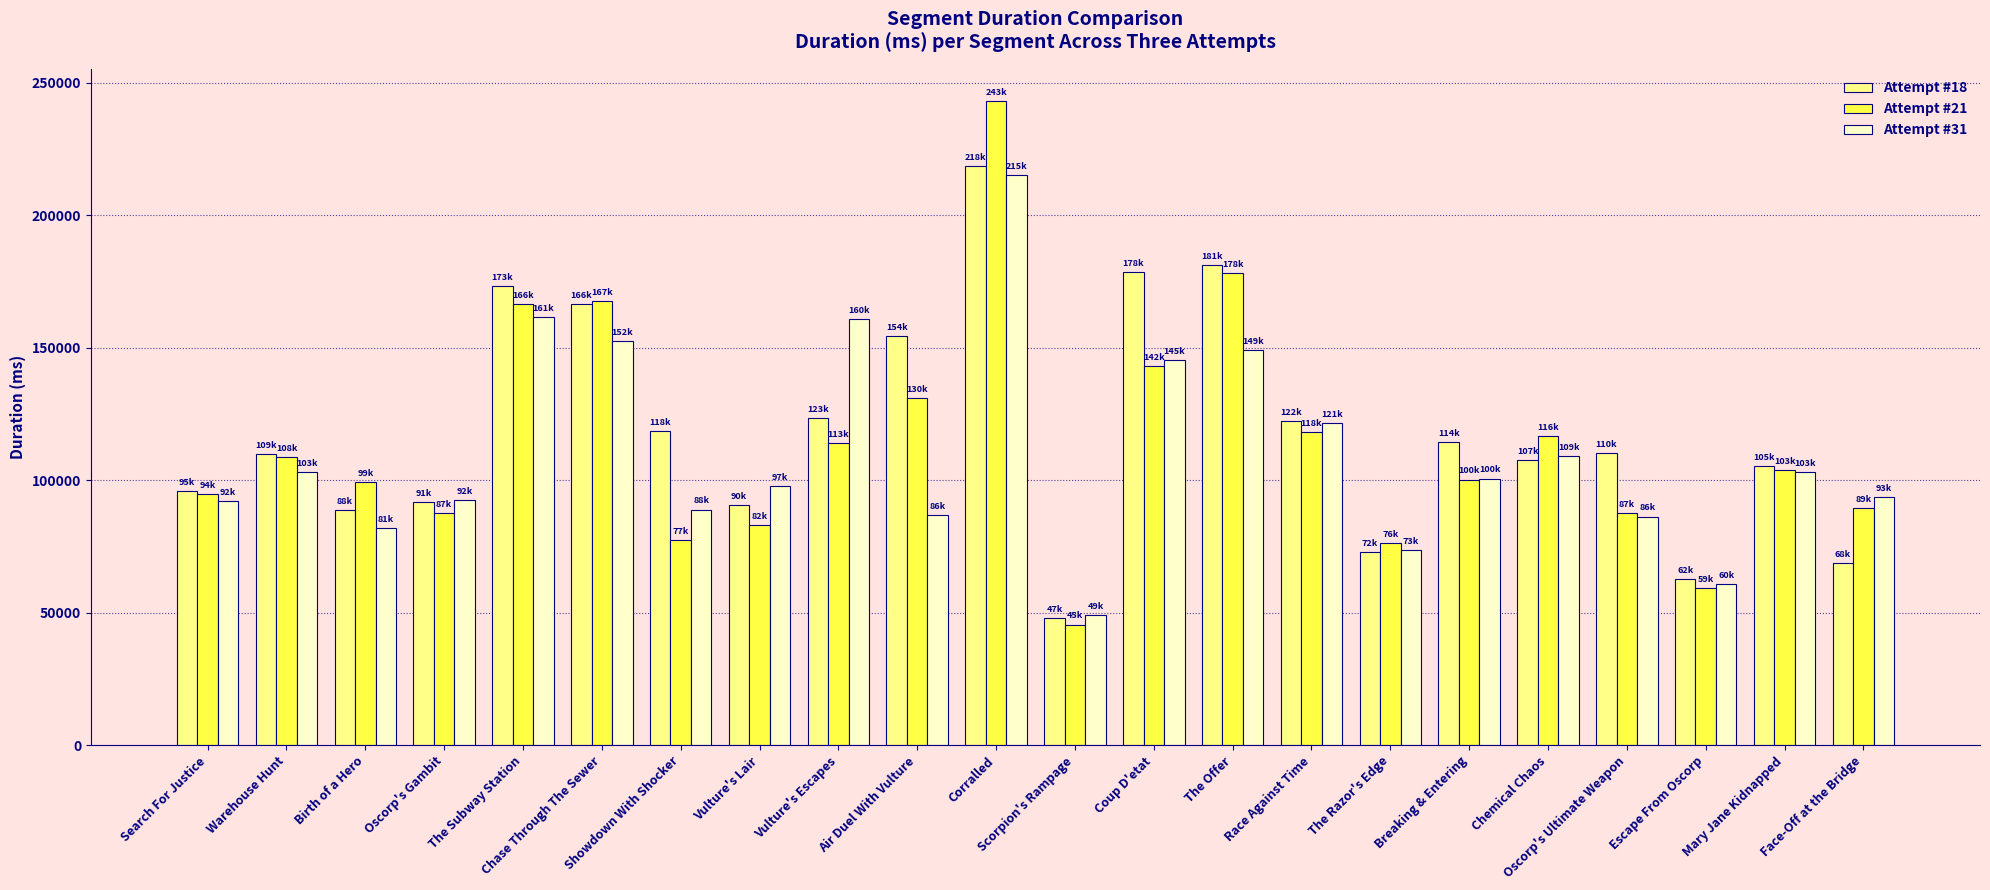

What is the difference between the Attempt #31 values at The Razor's Edge and Vulture's Escapes?

87140